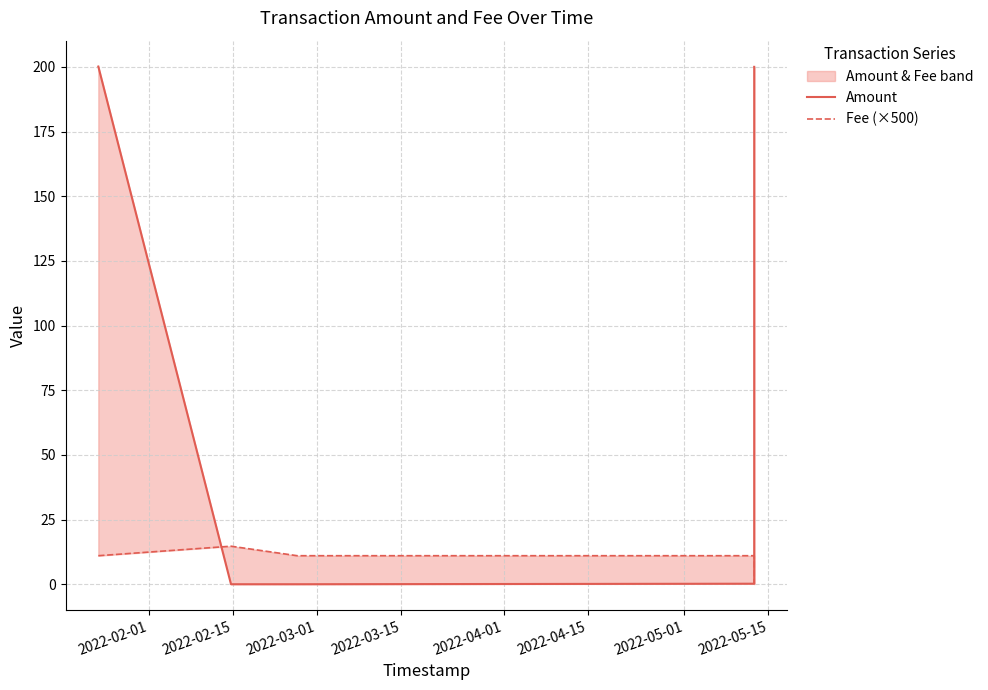

True or false: Fee (×500) has more than 2 interior local peaks.

False